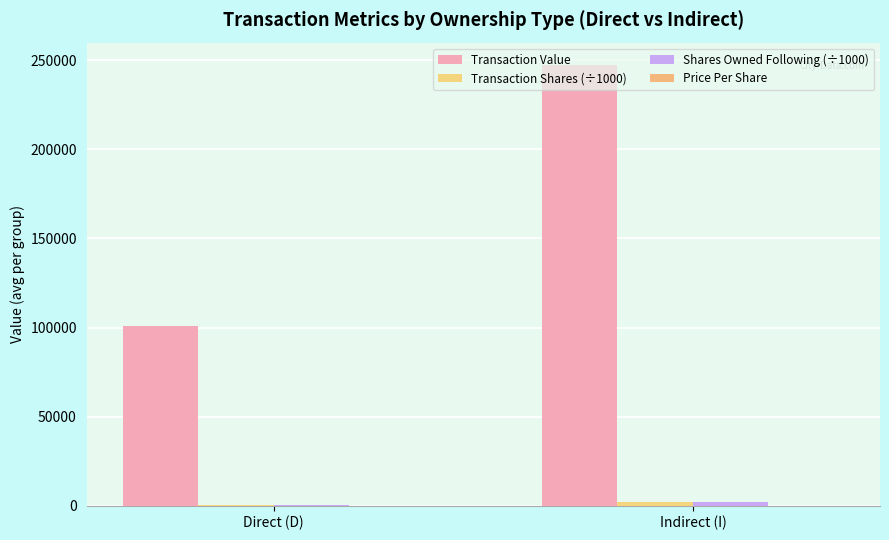

What is the smallest value displayed?

20.3